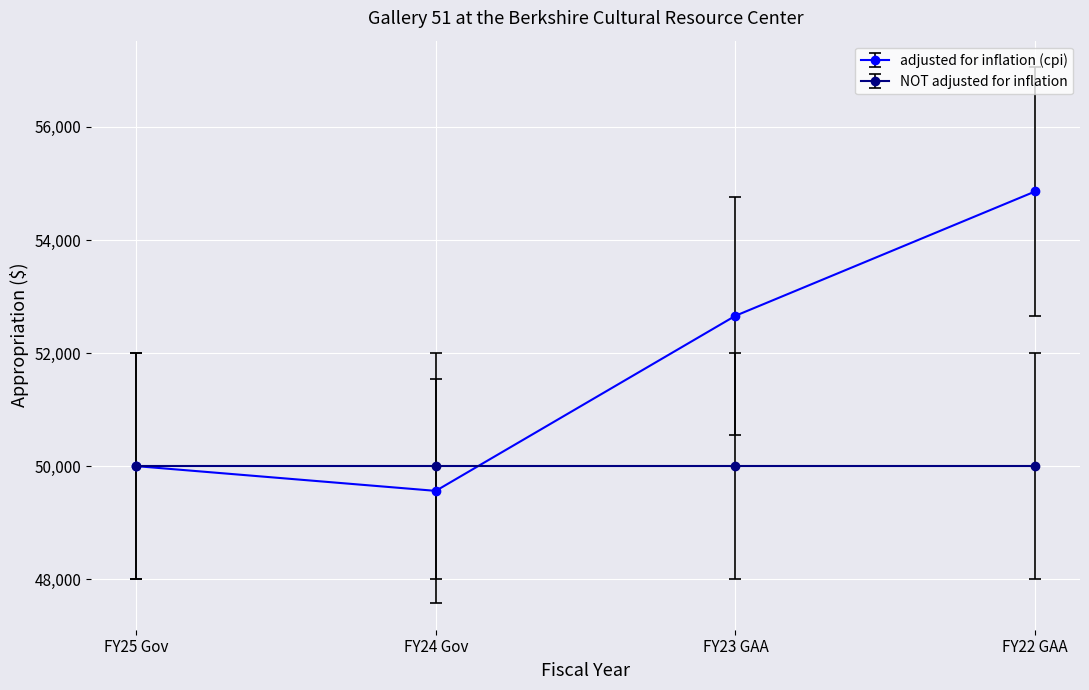

Reading left to right, what are all the values shown in this chart?

adjusted for inflation (cpi): 50000	49562	52659	54858
NOT adjusted for inflation: 50000	50000	50000	50000